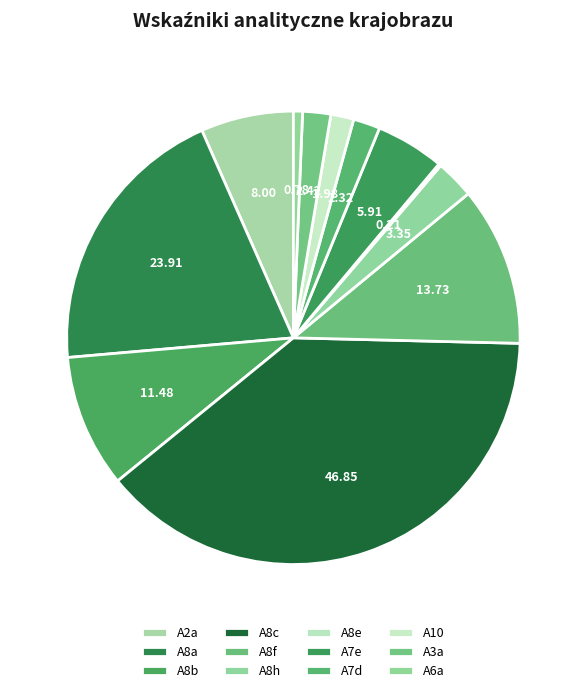

Count the number of slices in the pie.

12